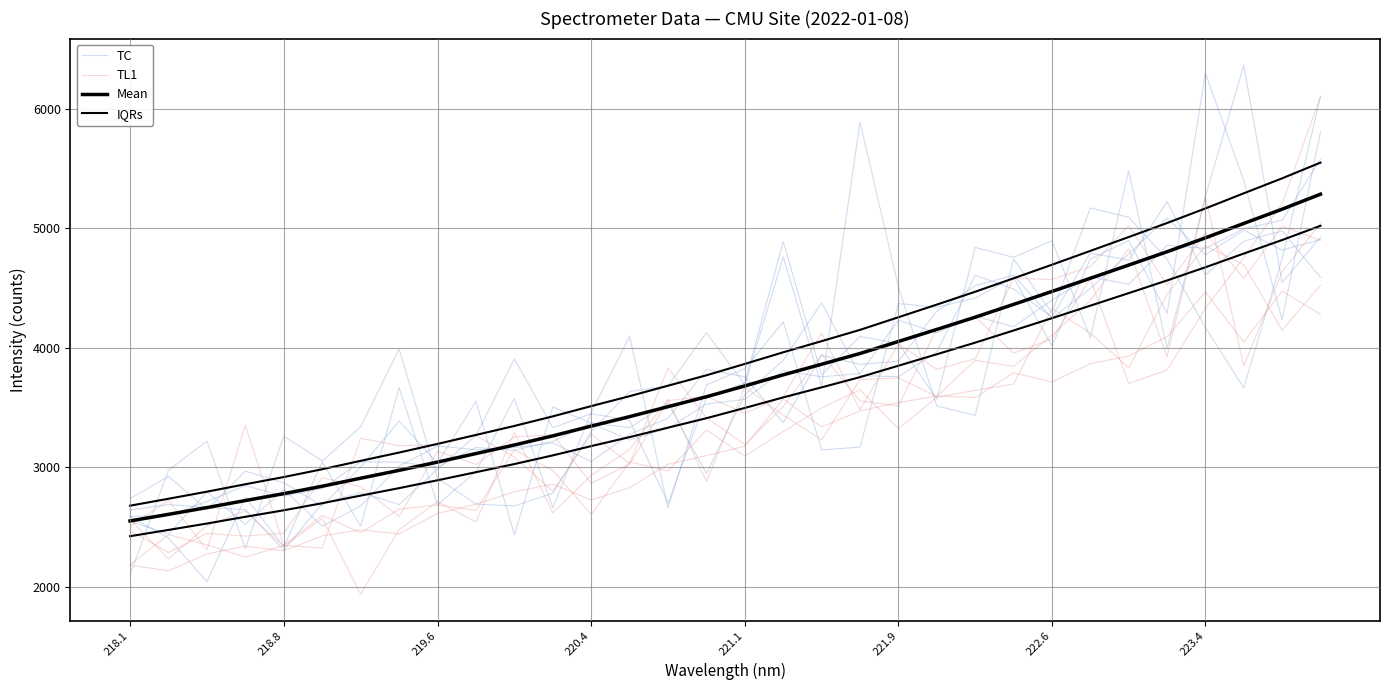

True or false: Mean has more than 2 points higher than both neighbors.

False